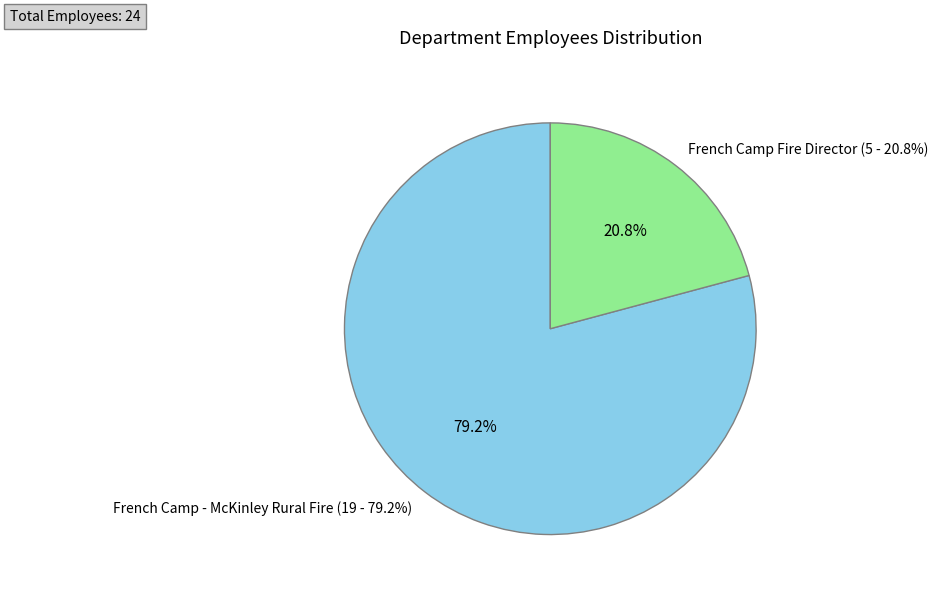

To the nearest percent, what is the difference between the French Camp - McKinley Rural Fire and French Camp Fire Director slice percentages?

58%